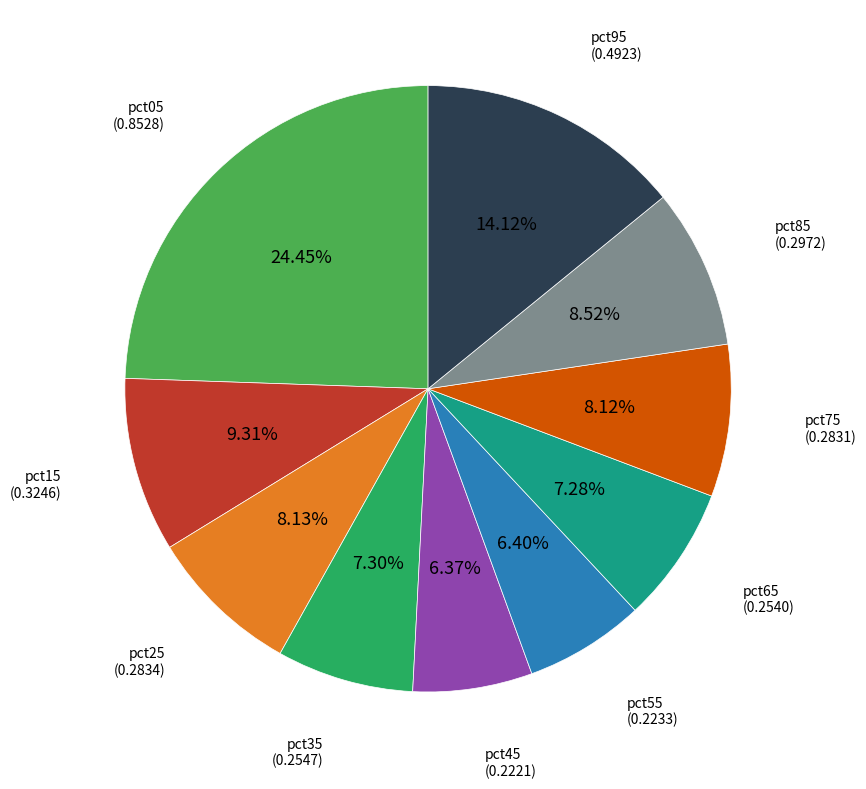

To the nearest percent, what is the average slice percentage?

10%